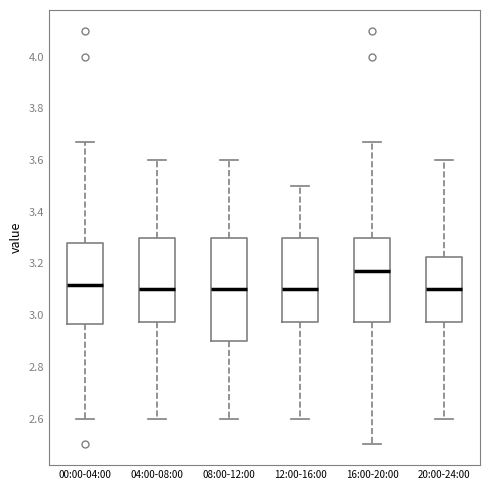

Reading left to right, read every box against the y-axis: the position of its median line, the range the box covers, and the ends of its whiskers. The values are not printed on the chart, so give them approximately, as read against the axis.

00:00-04:00: median 3.12, box 2.96 to 3.28, whiskers 2.60 to 3.68
04:00-08:00: median 3.10, box 2.98 to 3.30, whiskers 2.60 to 3.60
08:00-12:00: median 3.10, box 2.90 to 3.30, whiskers 2.60 to 3.60
12:00-16:00: median 3.10, box 2.98 to 3.30, whiskers 2.60 to 3.50
16:00-20:00: median 3.18, box 2.98 to 3.30, whiskers 2.50 to 3.68
20:00-24:00: median 3.10, box 2.98 to 3.22, whiskers 2.60 to 3.60